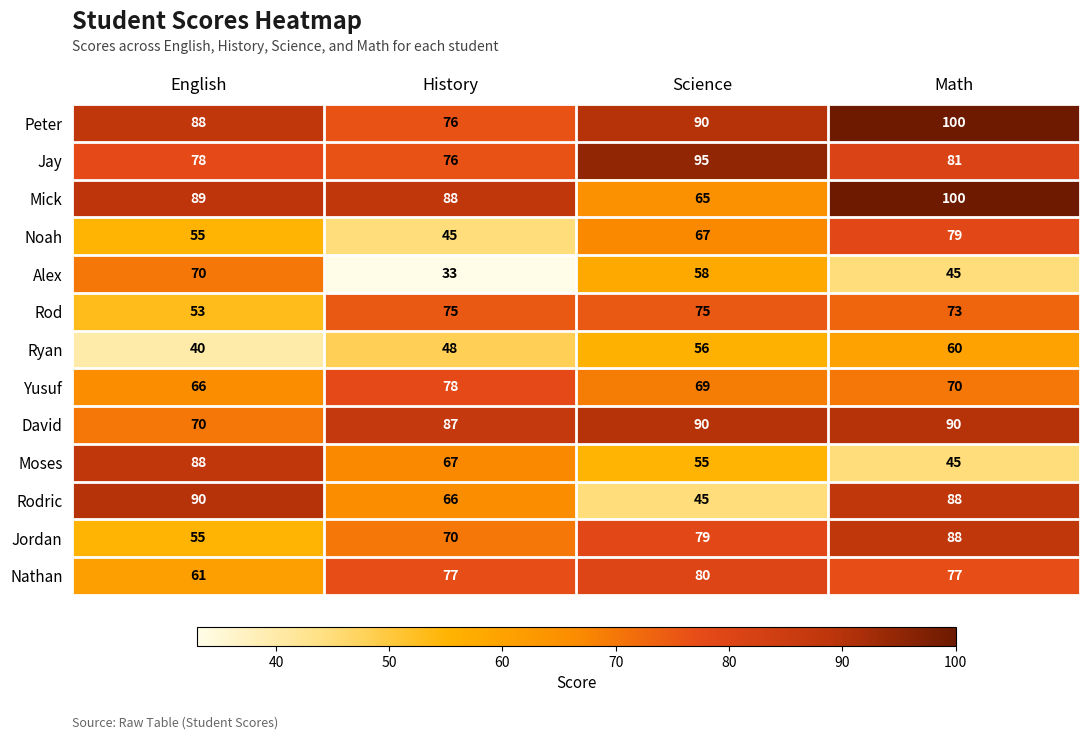

At how many categories does at least one series exceed 61?

4